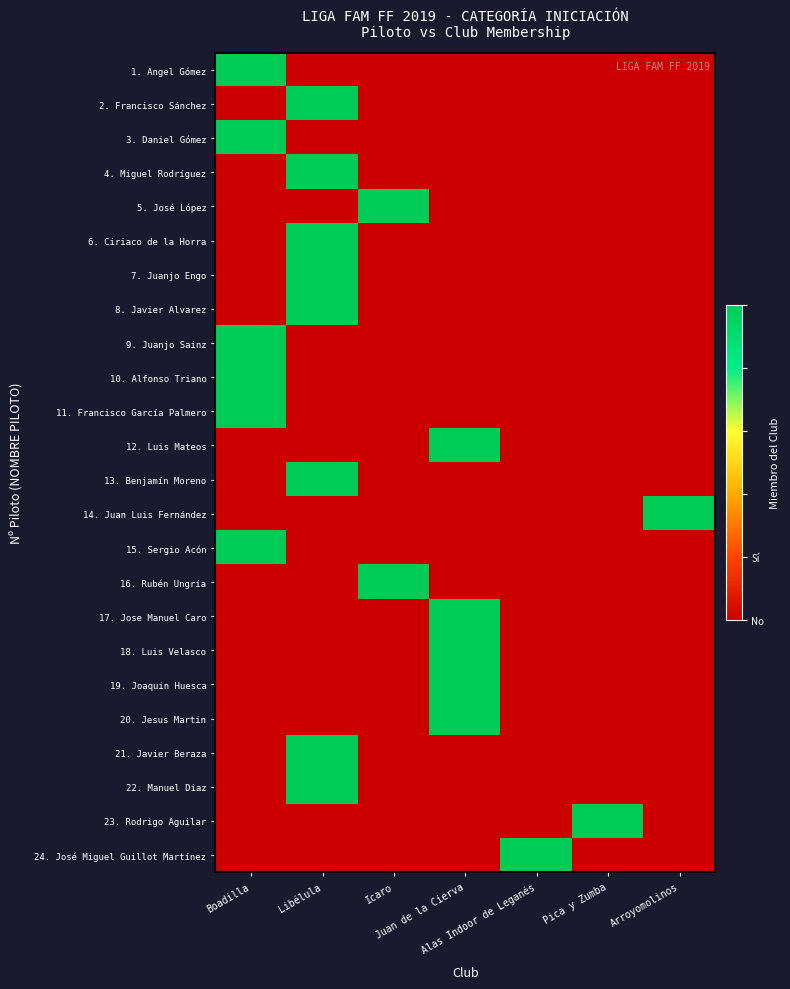

How many distinct data groups are displayed?

24